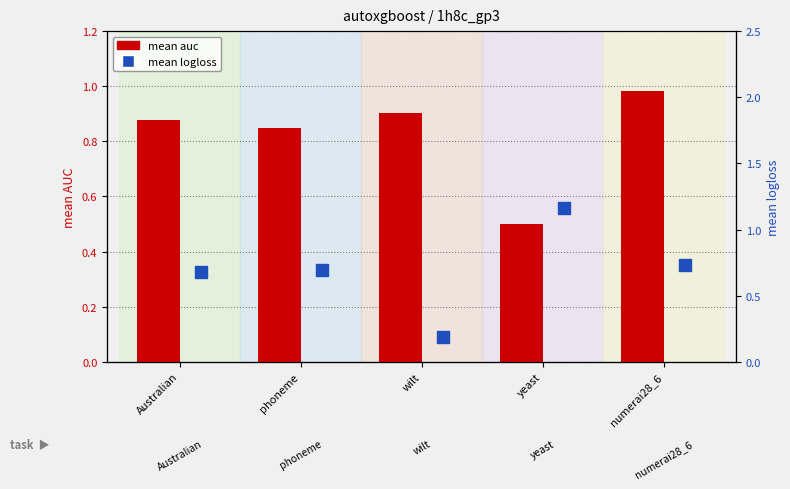

Which series has the largest total across all categories?

mean auc